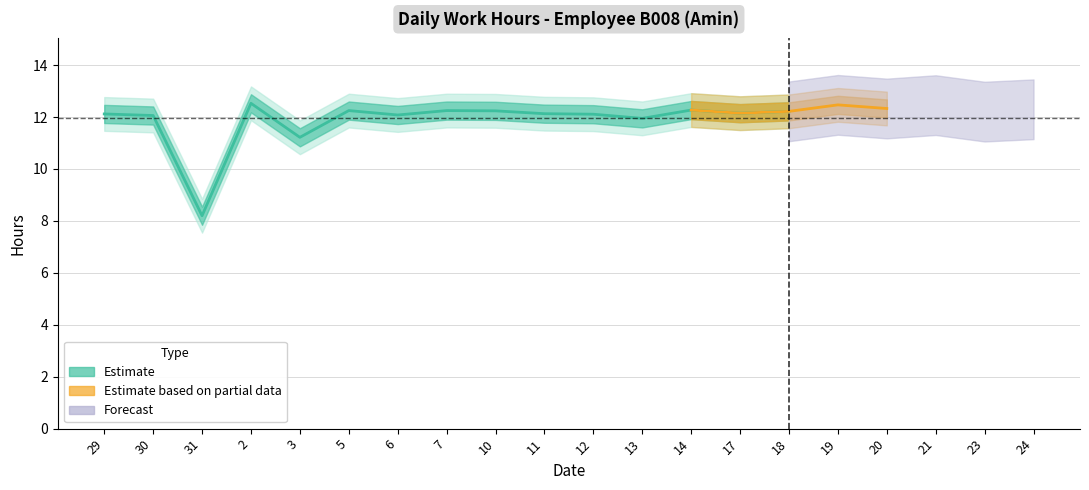

At which label does Low (hours) reach its peak?

2